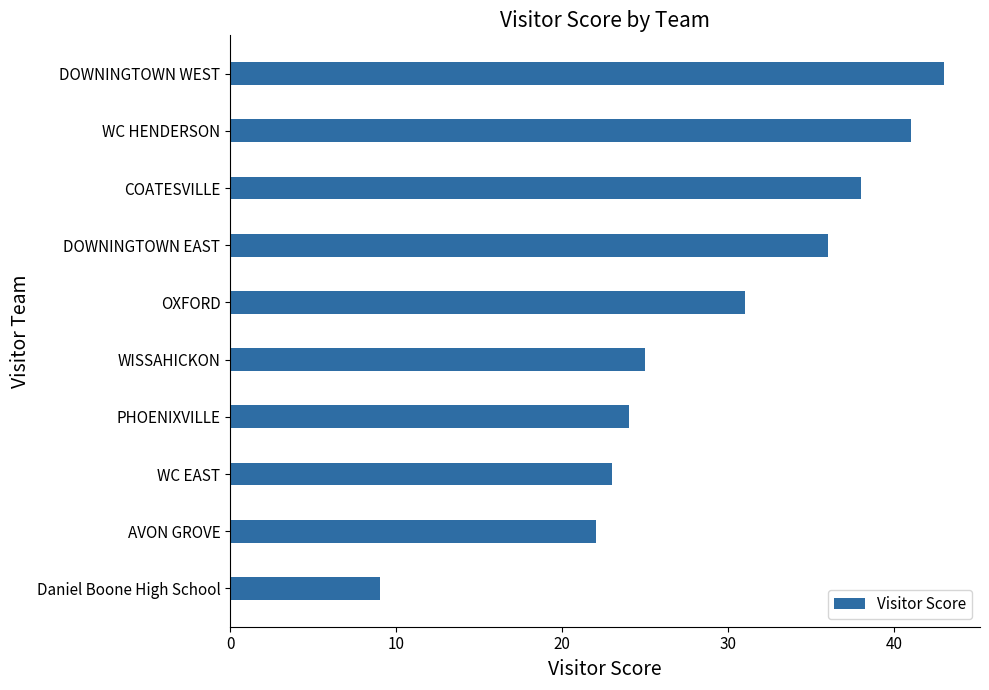

At which label is the value closest to 26?

WISSAHICKON